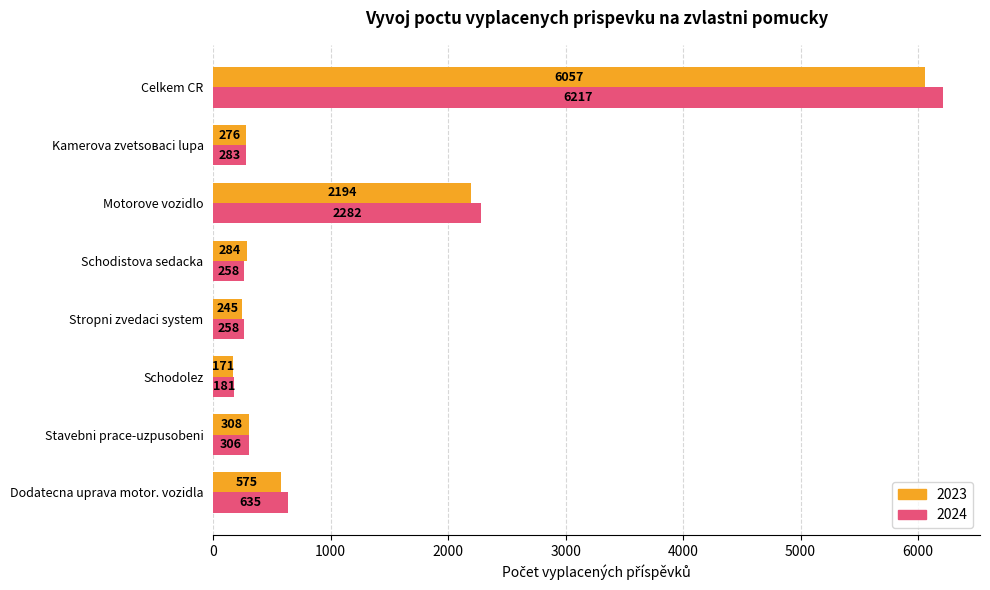

Is the value of 2024 at Stavebni prace-uzpusobeni greater than the value of 2023 at Stavebni prace-uzpusobeni?

No